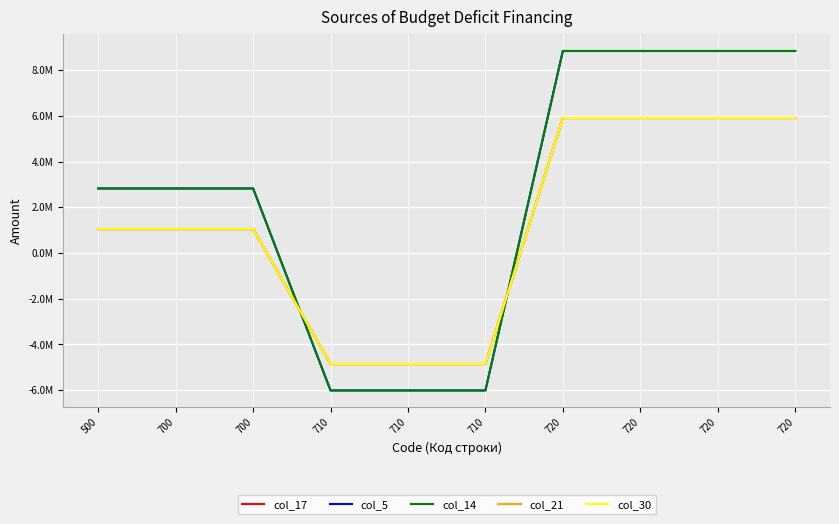

Does the chart have visible grid lines?

Yes